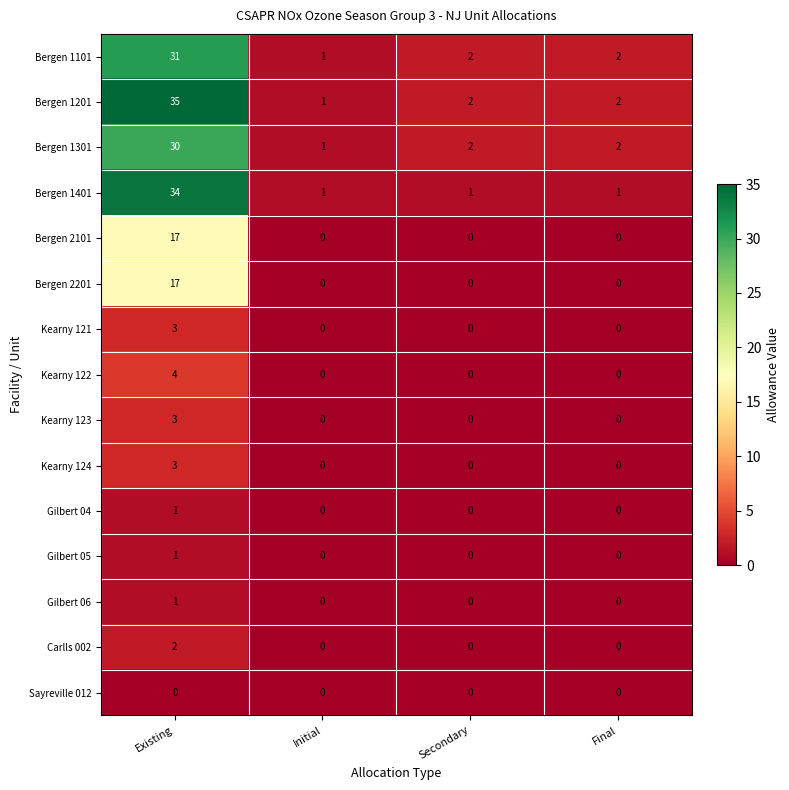

What is the highest value of the Kearny 123 series?

3